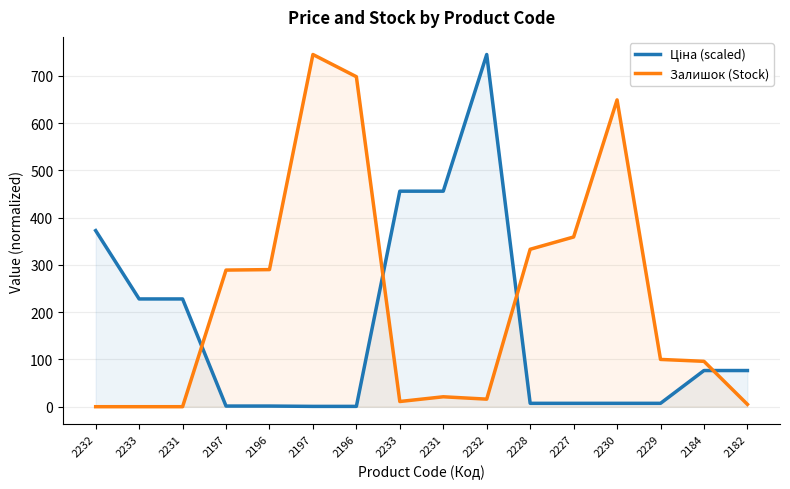

The value of Ціна (scaled) at 2197 is 0.7. True or false?

True